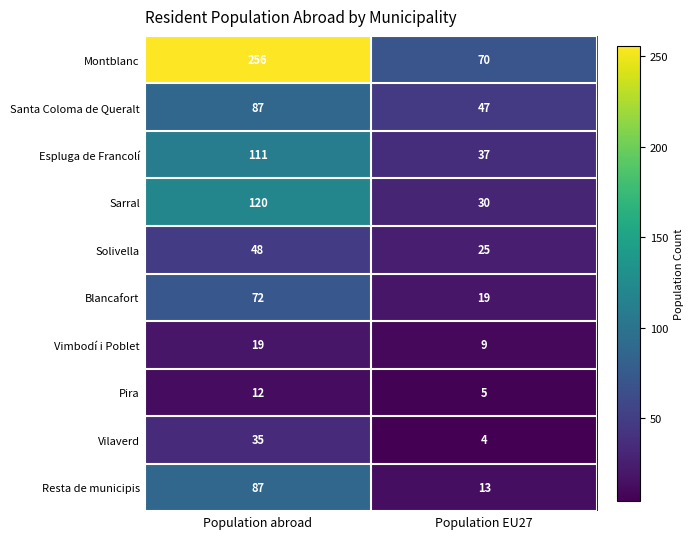

At which category is the sum across all series the highest?

Population abroad